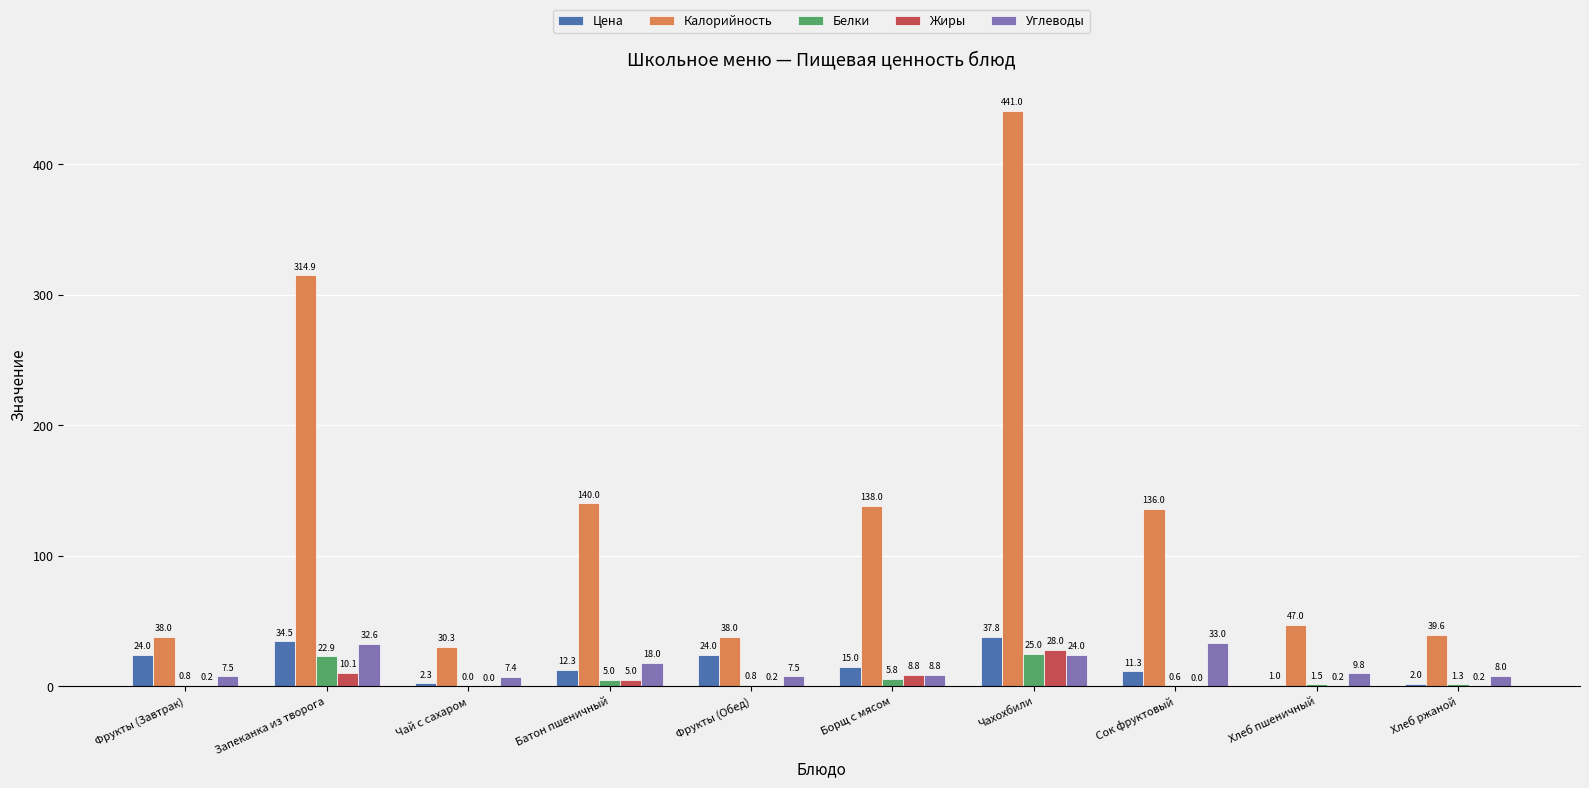

At which category does the chart reach its peak across all series?

Чахохбили